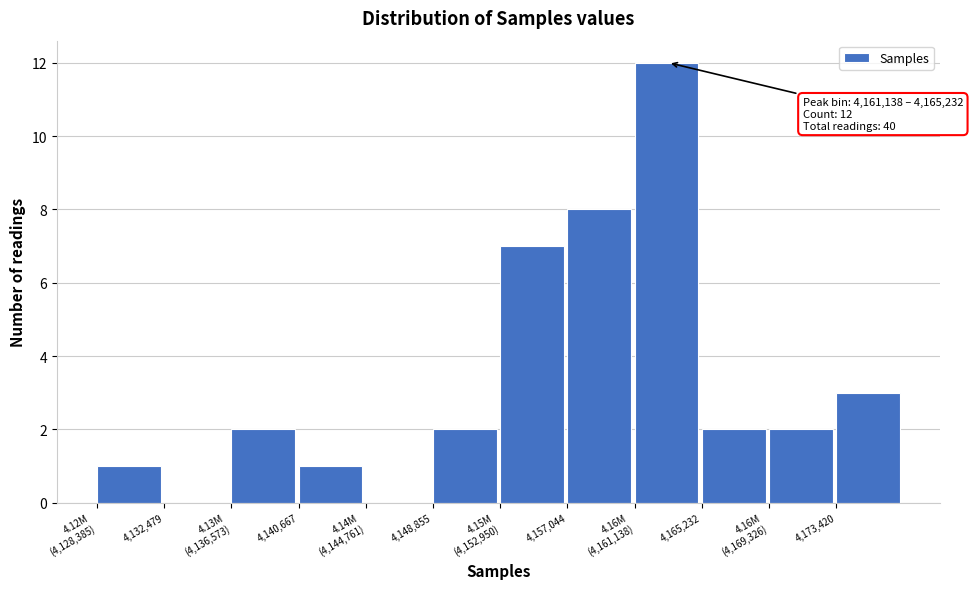

What is the greatest value displayed?

12